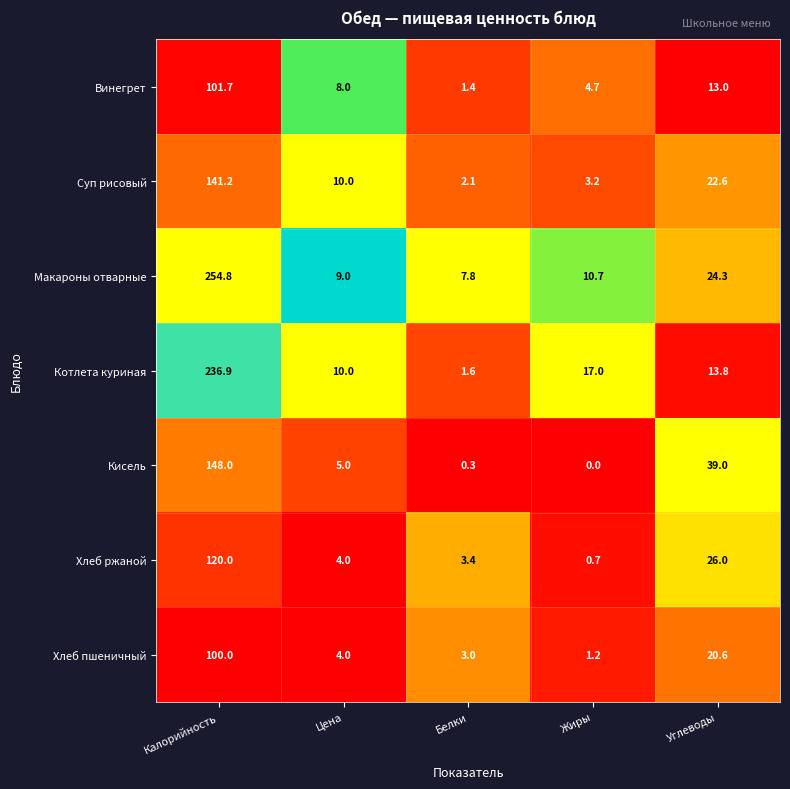

What is the approximate value of Суп рисовый at Жиры?

3.2